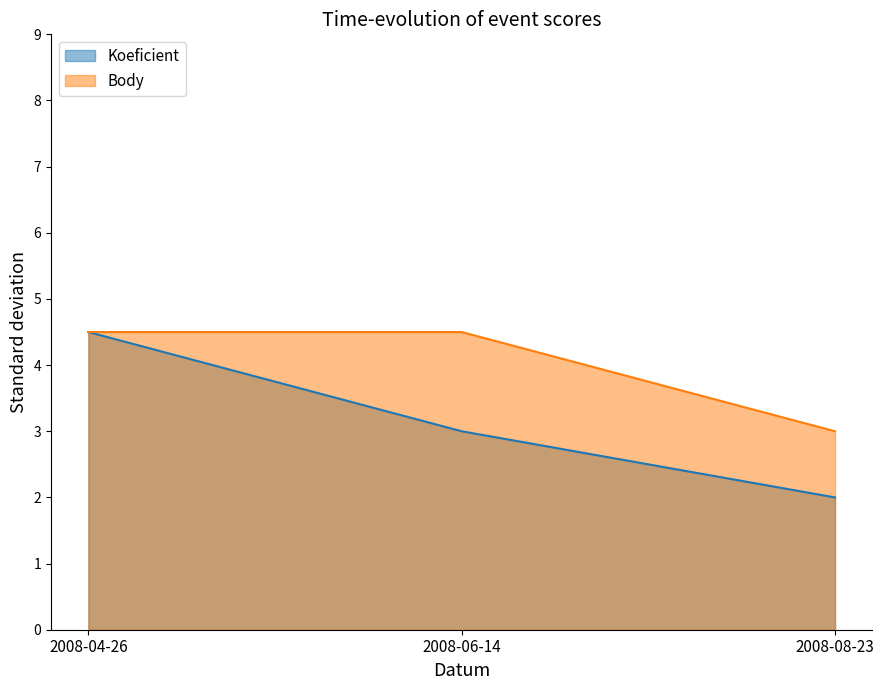

What is the total value across all series at 2008-06-14?

7.5